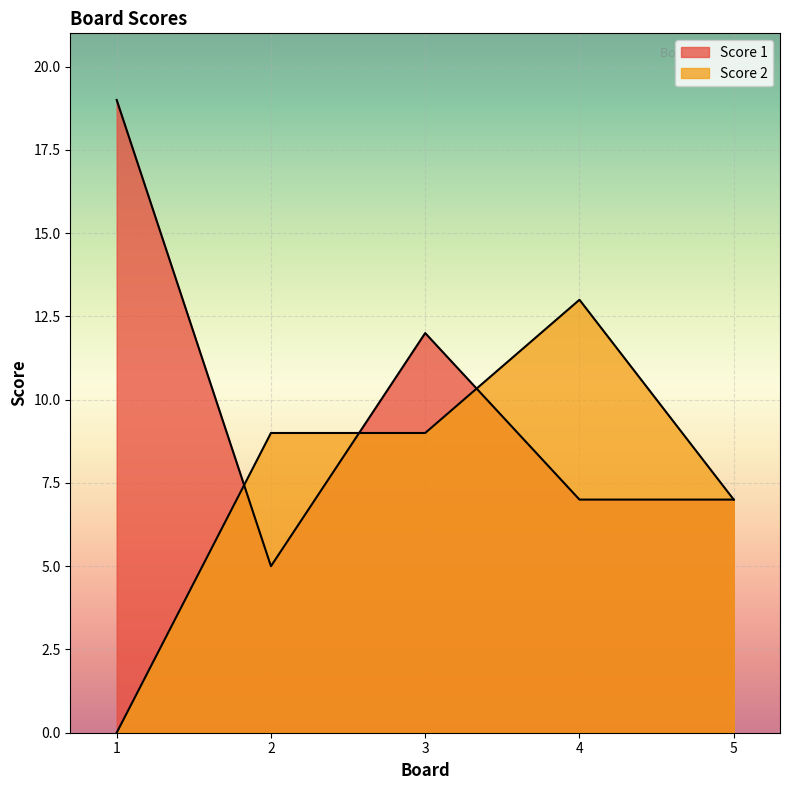

Is it true that Score 1 equals 16 at 3?

False